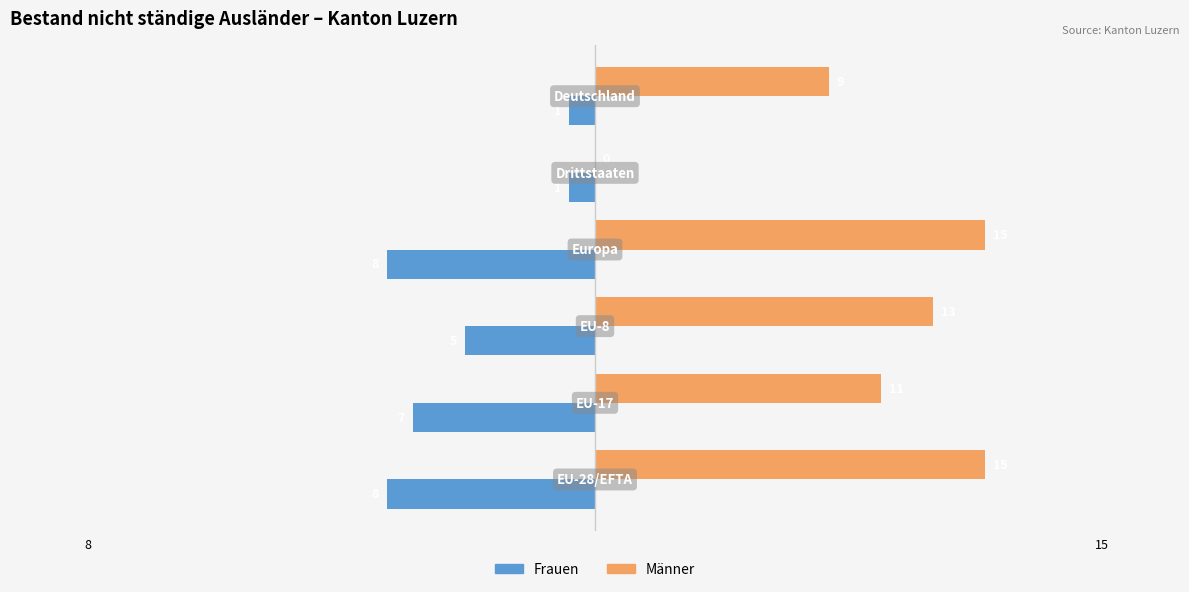

What is the sum of all Frauen values?

-30